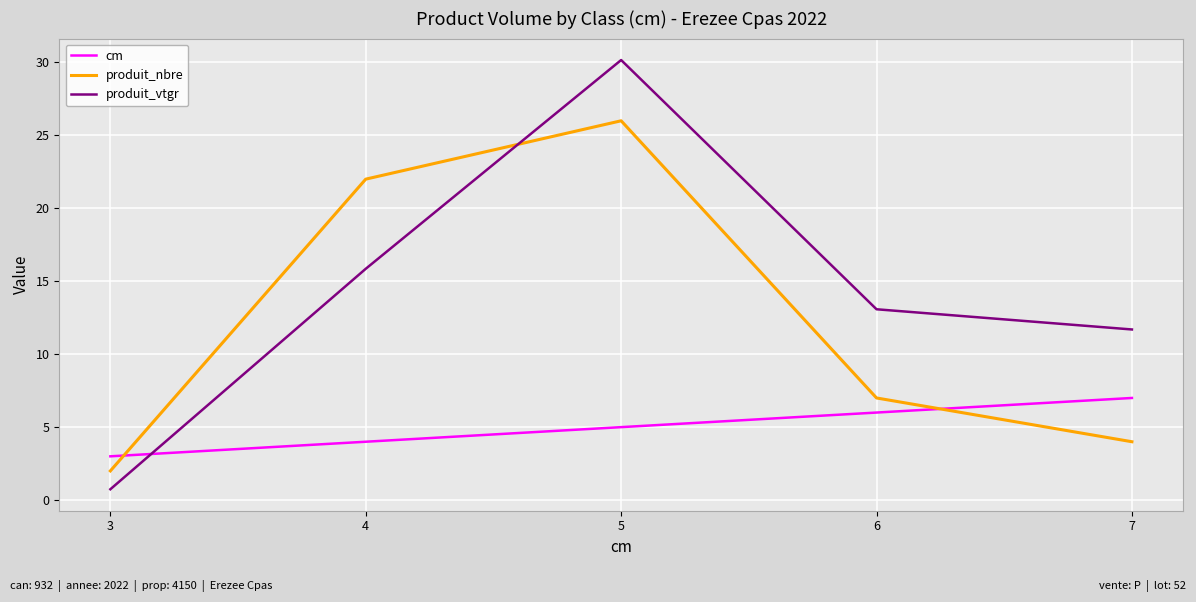

How many lines are shown in the chart?

3